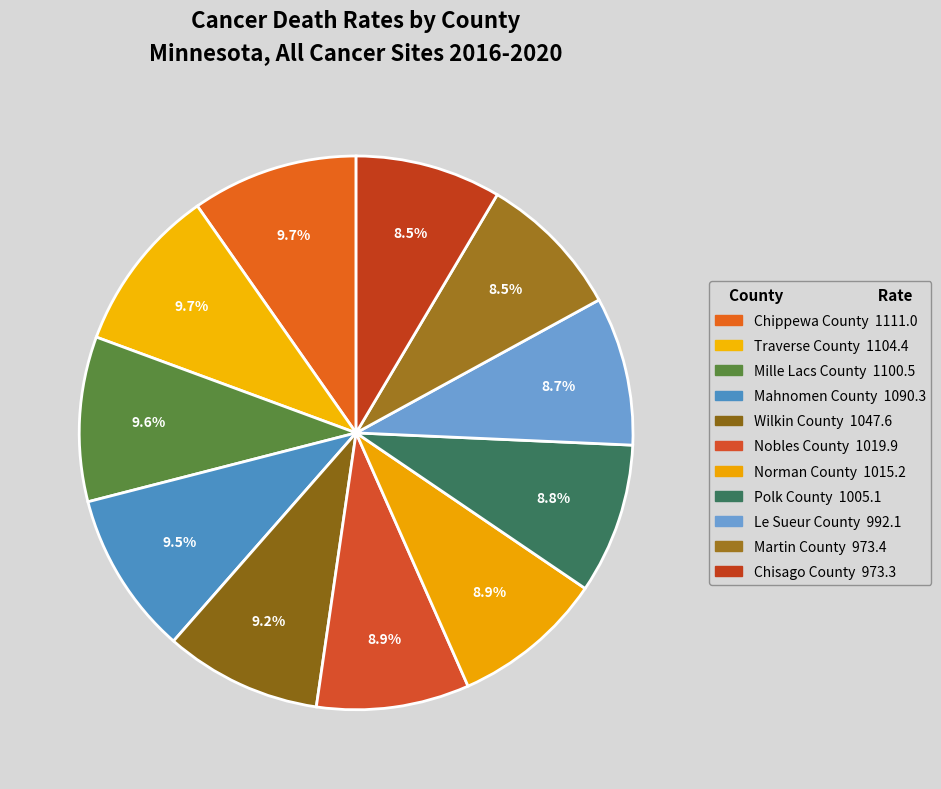

Rank the categories by value from lowest to highest.

Chisago County, Martin County, Le Sueur County, Polk County, Norman County, Nobles County, Wilkin County, Mahnomen County, Mille Lacs County, Traverse County, Chippewa County